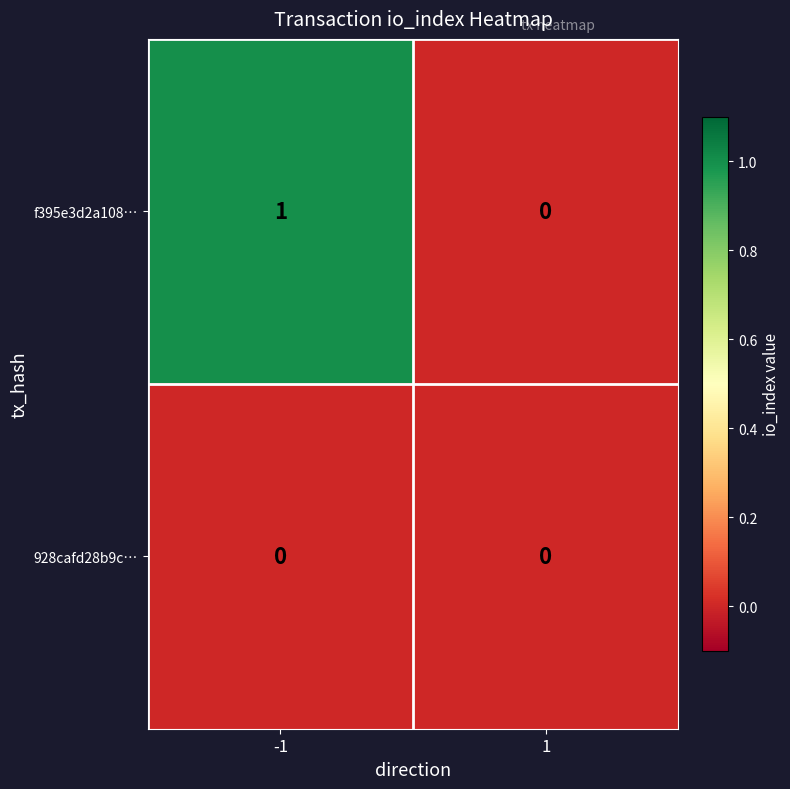

Reading left to right, what are all the values shown in this chart?

f395e3d2a108…: 1	0
928cafd28b9c…: 0	0